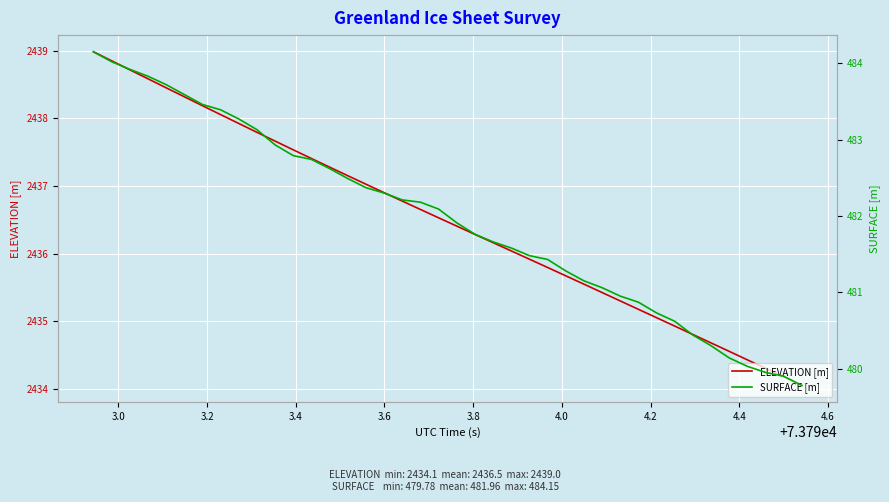

What are all the series names shown in the legend?

ELEVATION [m], SURFACE [m]